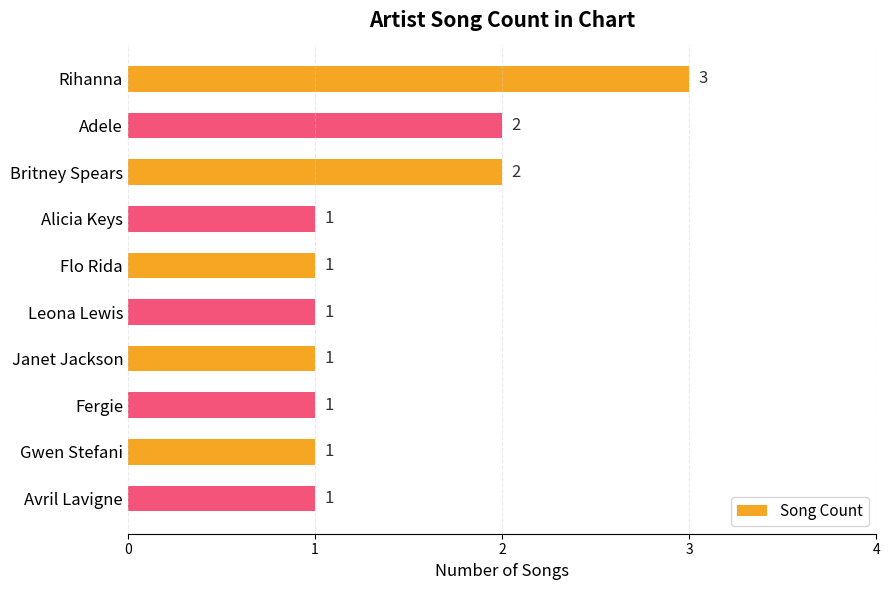

True or false: the data shows 1 at Leona Lewis.

True